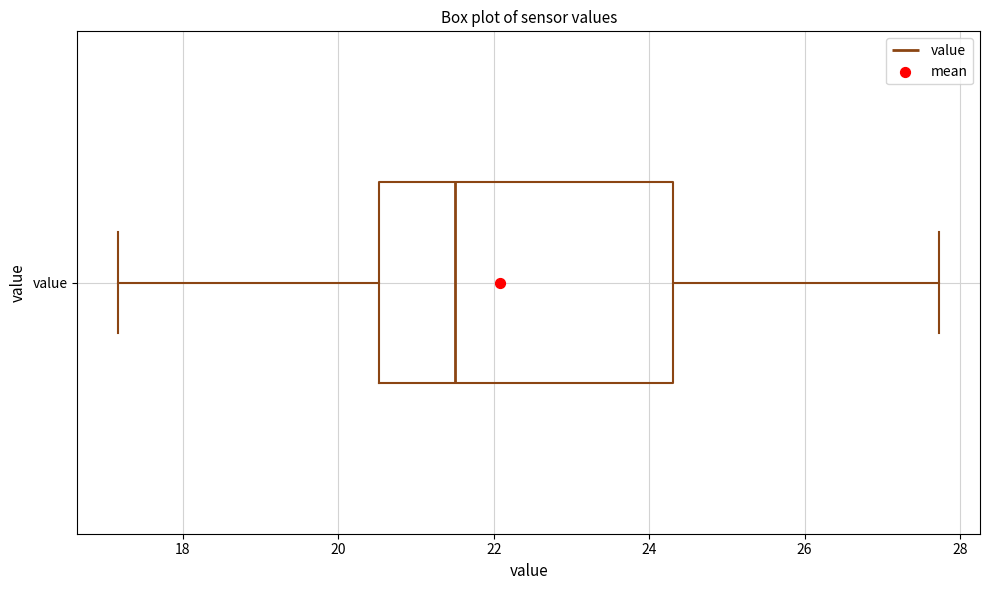

Where does the right whisker of the box for value end on the x-axis? The values are not printed on the chart, so give them approximately, as read against the axis.

27.8